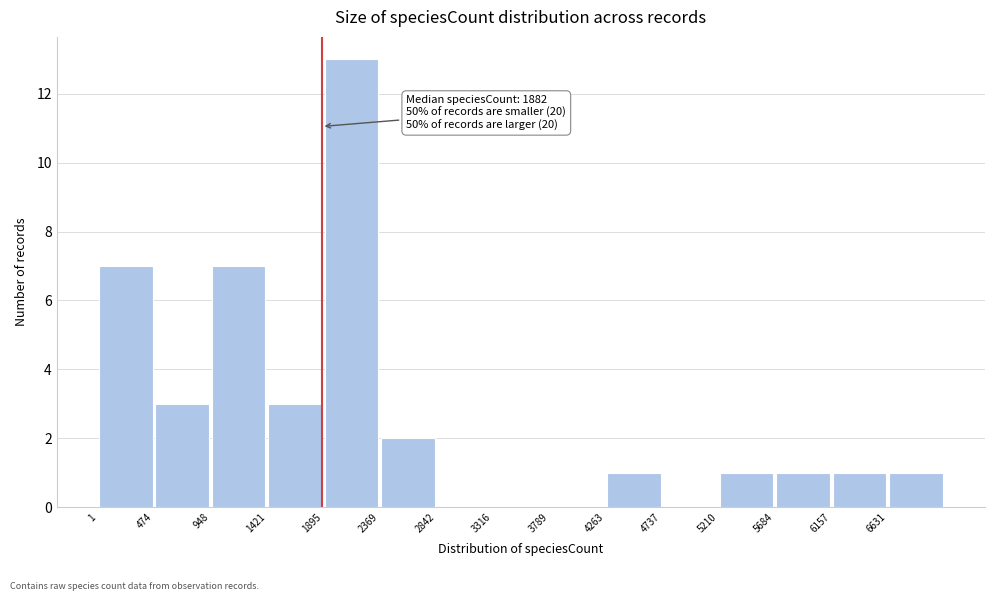

Over which range of the x-axis is the bar tallest?

1900 to 2350